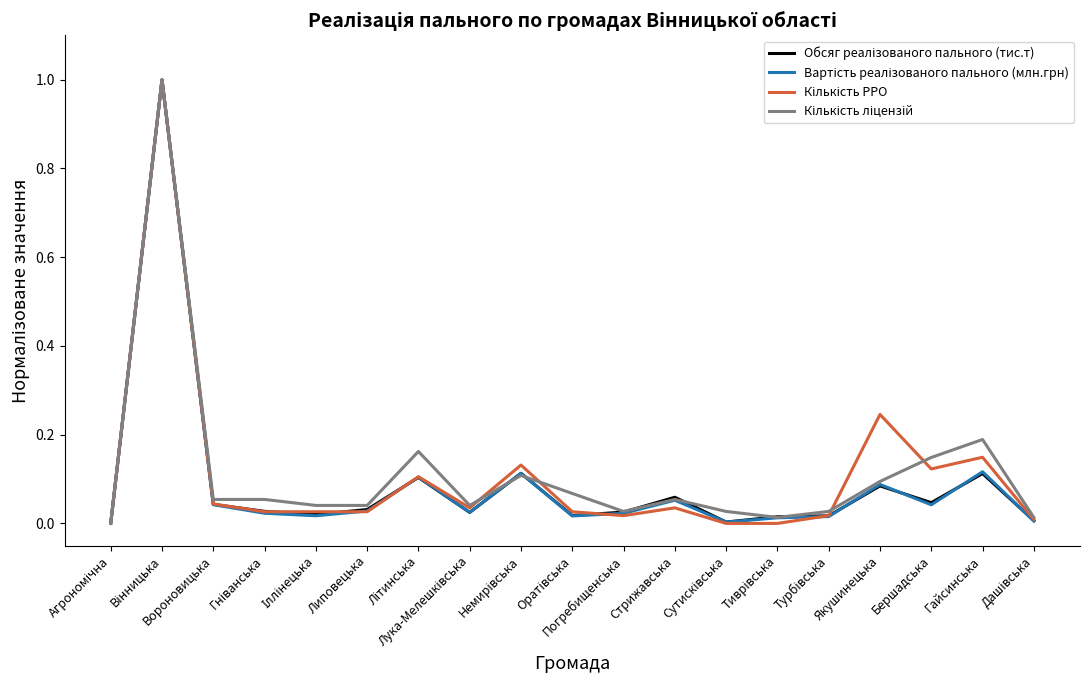

What is the maximum value shown in the chart?

1.0